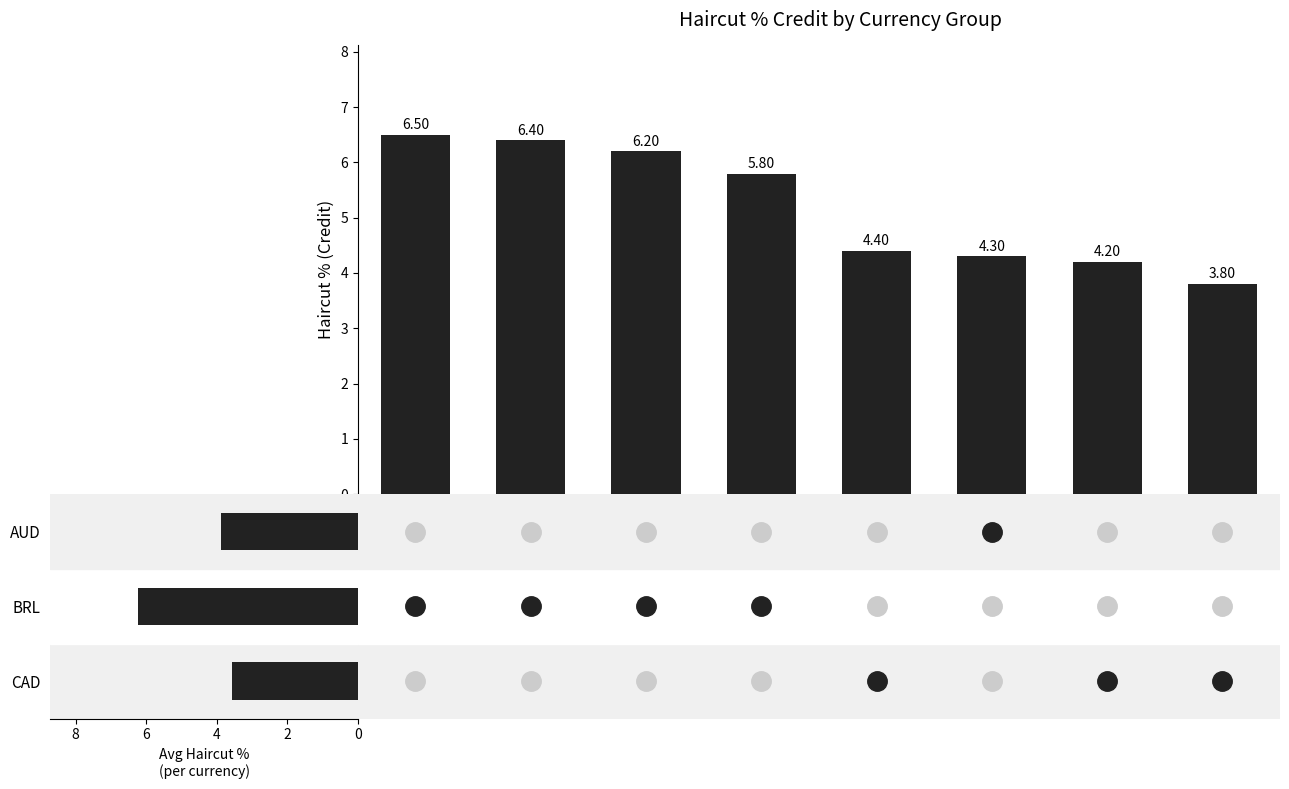

The value at BRL is 10.4. True or false?

False